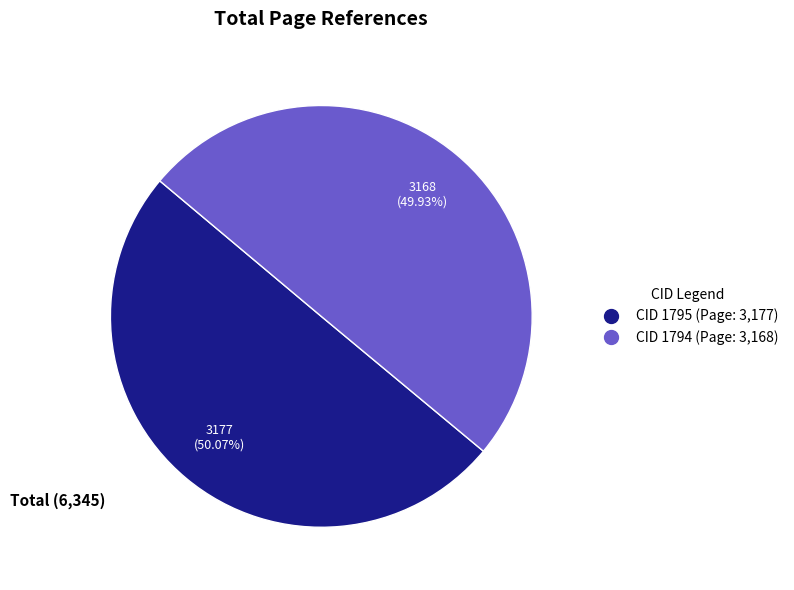

True or false: CID 1795 accounts for 50% of the total.

True